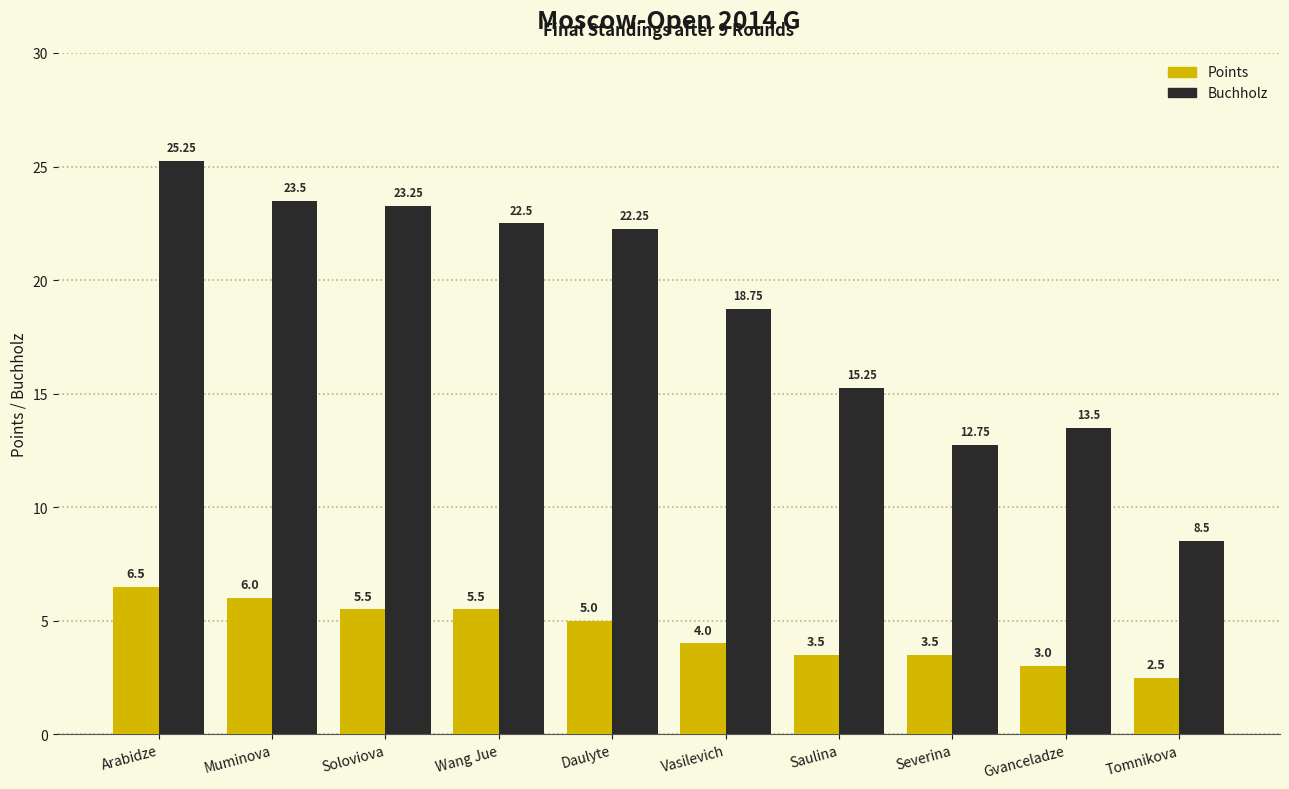

At which category is the sum across all series the highest?

Arabidze